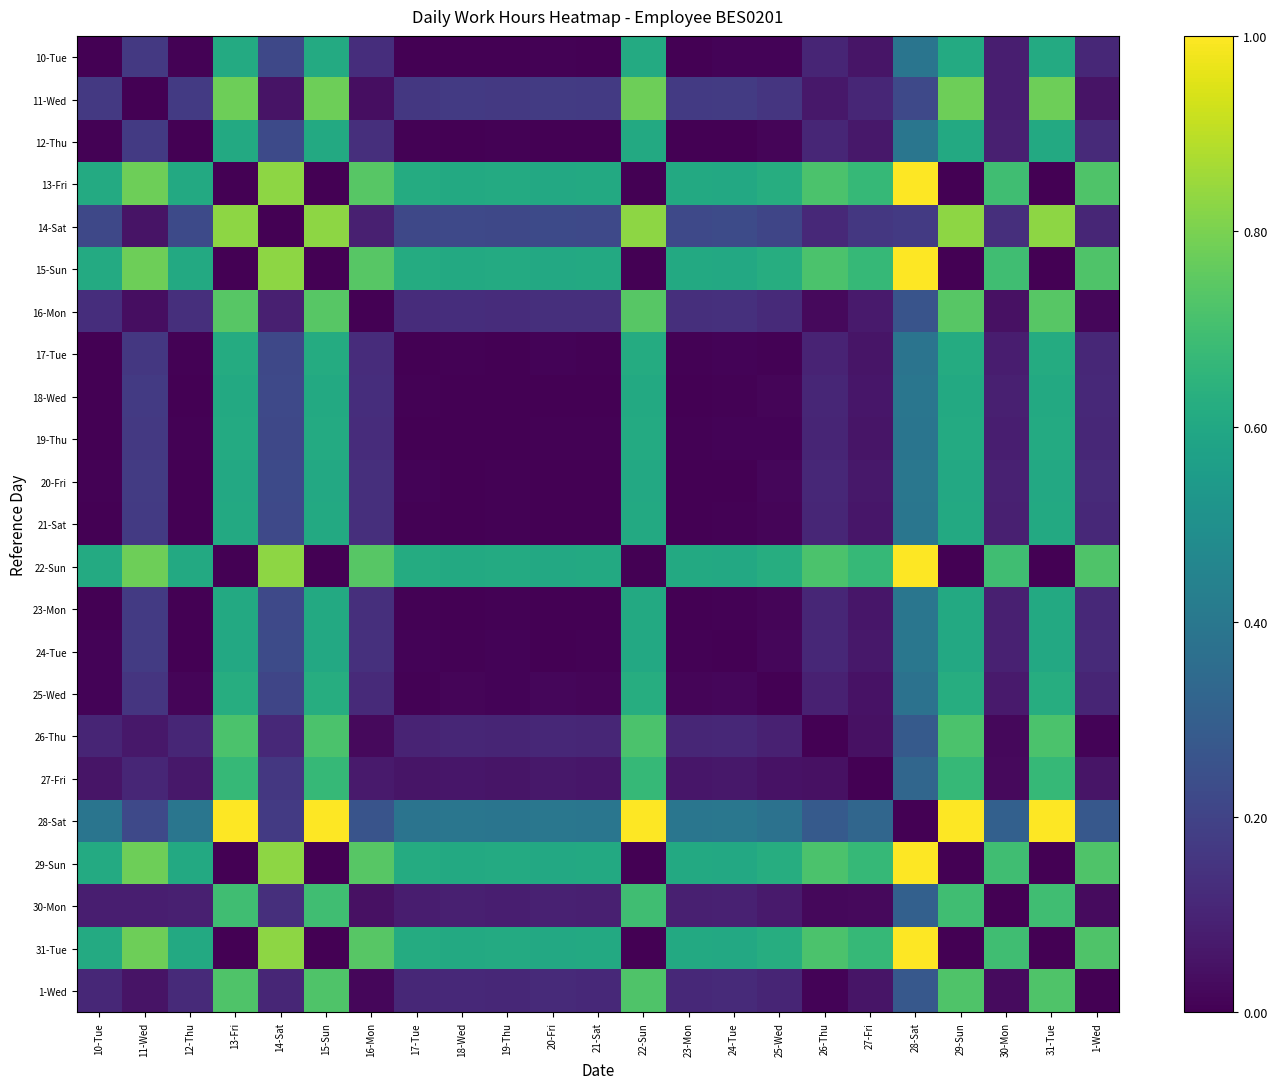

Reading left to right, transcribe all the data shown in this chart.

10-Tue: 10-Tue=0.0	11-Wed=0.2	12-Thu=0.0	13-Fri=0.6	14-Sat=0.2	15-Sun=0.6	16-Mon=0.1	17-Tue=0.0	18-Wed=0.0	19-Thu=0.0	20-Fri=0.0	21-Sat=0.0	22-Sun=0.6	23-Mon=0.0	24-Tue=0.0	25-Wed=0.0	26-Thu=0.1	27-Fri=0.1	28-Sat=0.4	29-Sun=0.6	30-Mon=0.1	31-Tue=0.6	1-Wed=0.1
11-Wed: 10-Tue=0.2	11-Wed=0.0	12-Thu=0.2	13-Fri=0.8	14-Sat=0.1	15-Sun=0.8	16-Mon=0.0	17-Tue=0.2	18-Wed=0.2	19-Thu=0.2	20-Fri=0.2	21-Sat=0.2	22-Sun=0.8	23-Mon=0.2	24-Tue=0.2	25-Wed=0.2	26-Thu=0.1	27-Fri=0.1	28-Sat=0.2	29-Sun=0.8	30-Mon=0.1	31-Tue=0.8	1-Wed=0.1
12-Thu: 10-Tue=0.0	11-Wed=0.2	12-Thu=0.0	13-Fri=0.6	14-Sat=0.2	15-Sun=0.6	16-Mon=0.1	17-Tue=0.0	18-Wed=0.0	19-Thu=0.0	20-Fri=0.0	21-Sat=0.0	22-Sun=0.6	23-Mon=0.0	24-Tue=0.0	25-Wed=0.0	26-Thu=0.1	27-Fri=0.1	28-Sat=0.4	29-Sun=0.6	30-Mon=0.1	31-Tue=0.6	1-Wed=0.1
13-Fri: 10-Tue=0.6	11-Wed=0.8	12-Thu=0.6	13-Fri=0.0	14-Sat=0.8	15-Sun=0.0	16-Mon=0.7	17-Tue=0.6	18-Wed=0.6	19-Thu=0.6	20-Fri=0.6	21-Sat=0.6	22-Sun=0.0	23-Mon=0.6	24-Tue=0.6	25-Wed=0.6	26-Thu=0.7	27-Fri=0.7	28-Sat=1.0	29-Sun=0.0	30-Mon=0.7	31-Tue=0.0	1-Wed=0.7
14-Sat: 10-Tue=0.2	11-Wed=0.1	12-Thu=0.2	13-Fri=0.8	14-Sat=0.0	15-Sun=0.8	16-Mon=0.1	17-Tue=0.2	18-Wed=0.2	19-Thu=0.2	20-Fri=0.2	21-Sat=0.2	22-Sun=0.8	23-Mon=0.2	24-Tue=0.2	25-Wed=0.2	26-Thu=0.1	27-Fri=0.2	28-Sat=0.2	29-Sun=0.8	30-Mon=0.1	31-Tue=0.8	1-Wed=0.1
15-Sun: 10-Tue=0.6	11-Wed=0.8	12-Thu=0.6	13-Fri=0.0	14-Sat=0.8	15-Sun=0.0	16-Mon=0.7	17-Tue=0.6	18-Wed=0.6	19-Thu=0.6	20-Fri=0.6	21-Sat=0.6	22-Sun=0.0	23-Mon=0.6	24-Tue=0.6	25-Wed=0.6	26-Thu=0.7	27-Fri=0.7	28-Sat=1.0	29-Sun=0.0	30-Mon=0.7	31-Tue=0.0	1-Wed=0.7
16-Mon: 10-Tue=0.1	11-Wed=0.0	12-Thu=0.1	13-Fri=0.7	14-Sat=0.1	15-Sun=0.7	16-Mon=0.0	17-Tue=0.1	18-Wed=0.1	19-Thu=0.1	20-Fri=0.1	21-Sat=0.1	22-Sun=0.7	23-Mon=0.1	24-Tue=0.1	25-Wed=0.1	26-Thu=0.0	27-Fri=0.1	28-Sat=0.3	29-Sun=0.7	30-Mon=0.0	31-Tue=0.7	1-Wed=0.0
17-Tue: 10-Tue=0.0	11-Wed=0.2	12-Thu=0.0	13-Fri=0.6	14-Sat=0.2	15-Sun=0.6	16-Mon=0.1	17-Tue=0.0	18-Wed=0.0	19-Thu=0.0	20-Fri=0.0	21-Sat=0.0	22-Sun=0.6	23-Mon=0.0	24-Tue=0.0	25-Wed=0.0	26-Thu=0.1	27-Fri=0.1	28-Sat=0.4	29-Sun=0.6	30-Mon=0.1	31-Tue=0.6	1-Wed=0.1
18-Wed: 10-Tue=0.0	11-Wed=0.2	12-Thu=0.0	13-Fri=0.6	14-Sat=0.2	15-Sun=0.6	16-Mon=0.1	17-Tue=0.0	18-Wed=0.0	19-Thu=0.0	20-Fri=0.0	21-Sat=0.0	22-Sun=0.6	23-Mon=0.0	24-Tue=0.0	25-Wed=0.0	26-Thu=0.1	27-Fri=0.1	28-Sat=0.4	29-Sun=0.6	30-Mon=0.1	31-Tue=0.6	1-Wed=0.1
19-Thu: 10-Tue=0.0	11-Wed=0.2	12-Thu=0.0	13-Fri=0.6	14-Sat=0.2	15-Sun=0.6	16-Mon=0.1	17-Tue=0.0	18-Wed=0.0	19-Thu=0.0	20-Fri=0.0	21-Sat=0.0	22-Sun=0.6	23-Mon=0.0	24-Tue=0.0	25-Wed=0.0	26-Thu=0.1	27-Fri=0.1	28-Sat=0.4	29-Sun=0.6	30-Mon=0.1	31-Tue=0.6	1-Wed=0.1
20-Fri: 10-Tue=0.0	11-Wed=0.2	12-Thu=0.0	13-Fri=0.6	14-Sat=0.2	15-Sun=0.6	16-Mon=0.1	17-Tue=0.0	18-Wed=0.0	19-Thu=0.0	20-Fri=0.0	21-Sat=0.0	22-Sun=0.6	23-Mon=0.0	24-Tue=0.0	25-Wed=0.0	26-Thu=0.1	27-Fri=0.1	28-Sat=0.4	29-Sun=0.6	30-Mon=0.1	31-Tue=0.6	1-Wed=0.1
21-Sat: 10-Tue=0.0	11-Wed=0.2	12-Thu=0.0	13-Fri=0.6	14-Sat=0.2	15-Sun=0.6	16-Mon=0.1	17-Tue=0.0	18-Wed=0.0	19-Thu=0.0	20-Fri=0.0	21-Sat=0.0	22-Sun=0.6	23-Mon=0.0	24-Tue=0.0	25-Wed=0.0	26-Thu=0.1	27-Fri=0.1	28-Sat=0.4	29-Sun=0.6	30-Mon=0.1	31-Tue=0.6	1-Wed=0.1
22-Sun: 10-Tue=0.6	11-Wed=0.8	12-Thu=0.6	13-Fri=0.0	14-Sat=0.8	15-Sun=0.0	16-Mon=0.7	17-Tue=0.6	18-Wed=0.6	19-Thu=0.6	20-Fri=0.6	21-Sat=0.6	22-Sun=0.0	23-Mon=0.6	24-Tue=0.6	25-Wed=0.6	26-Thu=0.7	27-Fri=0.7	28-Sat=1.0	29-Sun=0.0	30-Mon=0.7	31-Tue=0.0	1-Wed=0.7
23-Mon: 10-Tue=0.0	11-Wed=0.2	12-Thu=0.0	13-Fri=0.6	14-Sat=0.2	15-Sun=0.6	16-Mon=0.1	17-Tue=0.0	18-Wed=0.0	19-Thu=0.0	20-Fri=0.0	21-Sat=0.0	22-Sun=0.6	23-Mon=0.0	24-Tue=0.0	25-Wed=0.0	26-Thu=0.1	27-Fri=0.1	28-Sat=0.4	29-Sun=0.6	30-Mon=0.1	31-Tue=0.6	1-Wed=0.1
24-Tue: 10-Tue=0.0	11-Wed=0.2	12-Thu=0.0	13-Fri=0.6	14-Sat=0.2	15-Sun=0.6	16-Mon=0.1	17-Tue=0.0	18-Wed=0.0	19-Thu=0.0	20-Fri=0.0	21-Sat=0.0	22-Sun=0.6	23-Mon=0.0	24-Tue=0.0	25-Wed=0.0	26-Thu=0.1	27-Fri=0.1	28-Sat=0.4	29-Sun=0.6	30-Mon=0.1	31-Tue=0.6	1-Wed=0.1
25-Wed: 10-Tue=0.0	11-Wed=0.2	12-Thu=0.0	13-Fri=0.6	14-Sat=0.2	15-Sun=0.6	16-Mon=0.1	17-Tue=0.0	18-Wed=0.0	19-Thu=0.0	20-Fri=0.0	21-Sat=0.0	22-Sun=0.6	23-Mon=0.0	24-Tue=0.0	25-Wed=0.0	26-Thu=0.1	27-Fri=0.0	28-Sat=0.4	29-Sun=0.6	30-Mon=0.1	31-Tue=0.6	1-Wed=0.1
26-Thu: 10-Tue=0.1	11-Wed=0.1	12-Thu=0.1	13-Fri=0.7	14-Sat=0.1	15-Sun=0.7	16-Mon=0.0	17-Tue=0.1	18-Wed=0.1	19-Thu=0.1	20-Fri=0.1	21-Sat=0.1	22-Sun=0.7	23-Mon=0.1	24-Tue=0.1	25-Wed=0.1	26-Thu=0.0	27-Fri=0.0	28-Sat=0.3	29-Sun=0.7	30-Mon=0.0	31-Tue=0.7	1-Wed=0.0
27-Fri: 10-Tue=0.1	11-Wed=0.1	12-Thu=0.1	13-Fri=0.7	14-Sat=0.2	15-Sun=0.7	16-Mon=0.1	17-Tue=0.1	18-Wed=0.1	19-Thu=0.1	20-Fri=0.1	21-Sat=0.1	22-Sun=0.7	23-Mon=0.1	24-Tue=0.1	25-Wed=0.0	26-Thu=0.0	27-Fri=0.0	28-Sat=0.3	29-Sun=0.7	30-Mon=0.0	31-Tue=0.7	1-Wed=0.1
28-Sat: 10-Tue=0.4	11-Wed=0.2	12-Thu=0.4	13-Fri=1.0	14-Sat=0.2	15-Sun=1.0	16-Mon=0.3	17-Tue=0.4	18-Wed=0.4	19-Thu=0.4	20-Fri=0.4	21-Sat=0.4	22-Sun=1.0	23-Mon=0.4	24-Tue=0.4	25-Wed=0.4	26-Thu=0.3	27-Fri=0.3	28-Sat=0.0	29-Sun=1.0	30-Mon=0.3	31-Tue=1.0	1-Wed=0.3
29-Sun: 10-Tue=0.6	11-Wed=0.8	12-Thu=0.6	13-Fri=0.0	14-Sat=0.8	15-Sun=0.0	16-Mon=0.7	17-Tue=0.6	18-Wed=0.6	19-Thu=0.6	20-Fri=0.6	21-Sat=0.6	22-Sun=0.0	23-Mon=0.6	24-Tue=0.6	25-Wed=0.6	26-Thu=0.7	27-Fri=0.7	28-Sat=1.0	29-Sun=0.0	30-Mon=0.7	31-Tue=0.0	1-Wed=0.7
30-Mon: 10-Tue=0.1	11-Wed=0.1	12-Thu=0.1	13-Fri=0.7	14-Sat=0.1	15-Sun=0.7	16-Mon=0.0	17-Tue=0.1	18-Wed=0.1	19-Thu=0.1	20-Fri=0.1	21-Sat=0.1	22-Sun=0.7	23-Mon=0.1	24-Tue=0.1	25-Wed=0.1	26-Thu=0.0	27-Fri=0.0	28-Sat=0.3	29-Sun=0.7	30-Mon=0.0	31-Tue=0.7	1-Wed=0.0
31-Tue: 10-Tue=0.6	11-Wed=0.8	12-Thu=0.6	13-Fri=0.0	14-Sat=0.8	15-Sun=0.0	16-Mon=0.7	17-Tue=0.6	18-Wed=0.6	19-Thu=0.6	20-Fri=0.6	21-Sat=0.6	22-Sun=0.0	23-Mon=0.6	24-Tue=0.6	25-Wed=0.6	26-Thu=0.7	27-Fri=0.7	28-Sat=1.0	29-Sun=0.0	30-Mon=0.7	31-Tue=0.0	1-Wed=0.7
1-Wed: 10-Tue=0.1	11-Wed=0.1	12-Thu=0.1	13-Fri=0.7	14-Sat=0.1	15-Sun=0.7	16-Mon=0.0	17-Tue=0.1	18-Wed=0.1	19-Thu=0.1	20-Fri=0.1	21-Sat=0.1	22-Sun=0.7	23-Mon=0.1	24-Tue=0.1	25-Wed=0.1	26-Thu=0.0	27-Fri=0.1	28-Sat=0.3	29-Sun=0.7	30-Mon=0.0	31-Tue=0.7	1-Wed=0.0